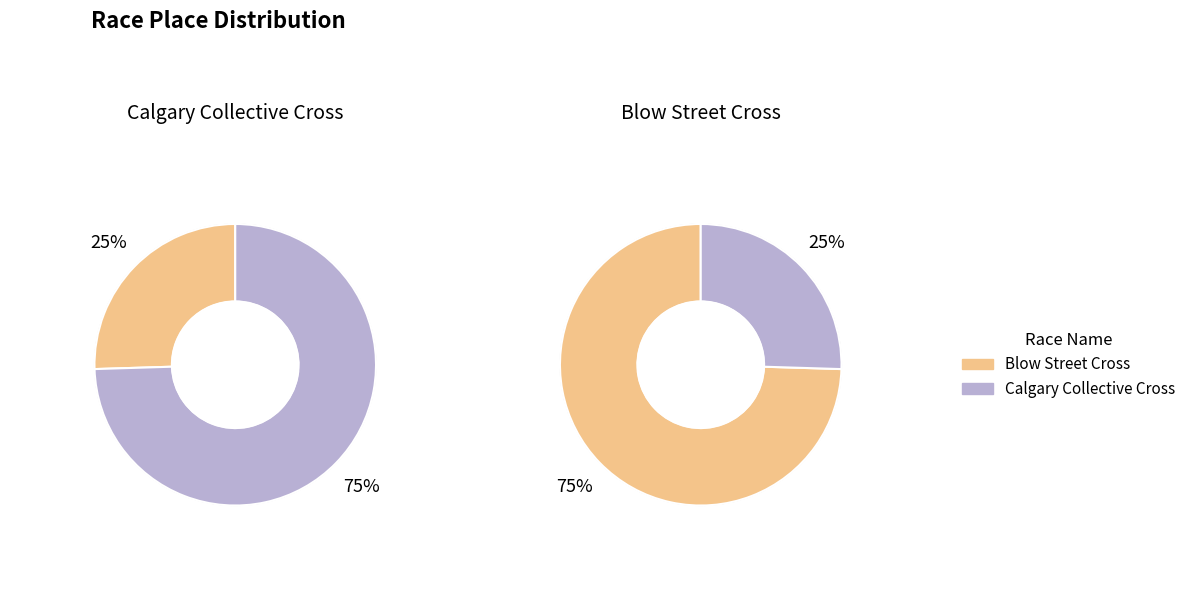

What is the smallest slice in the pie chart?

Calgary Collective Cross